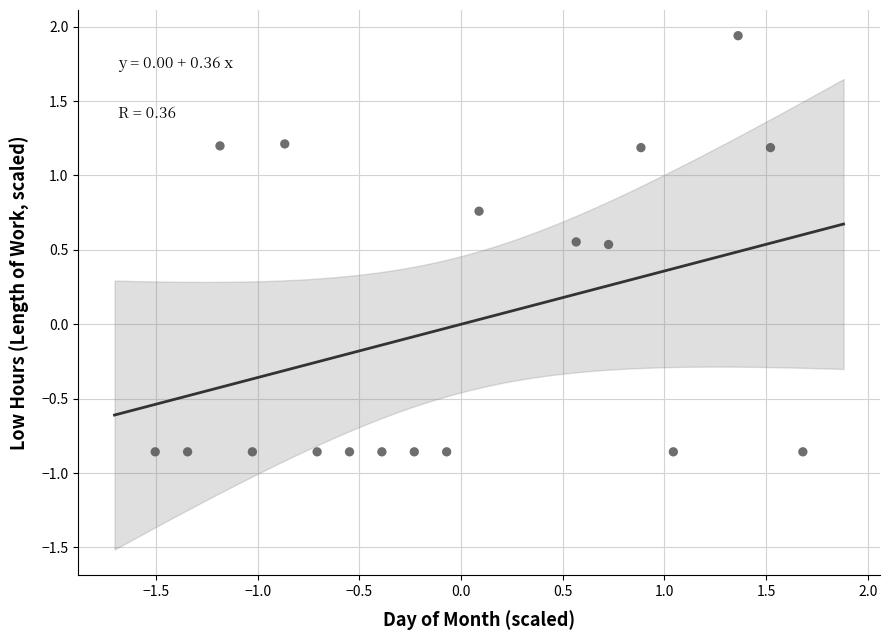

What is the range of X values (max minus min)?

3.2